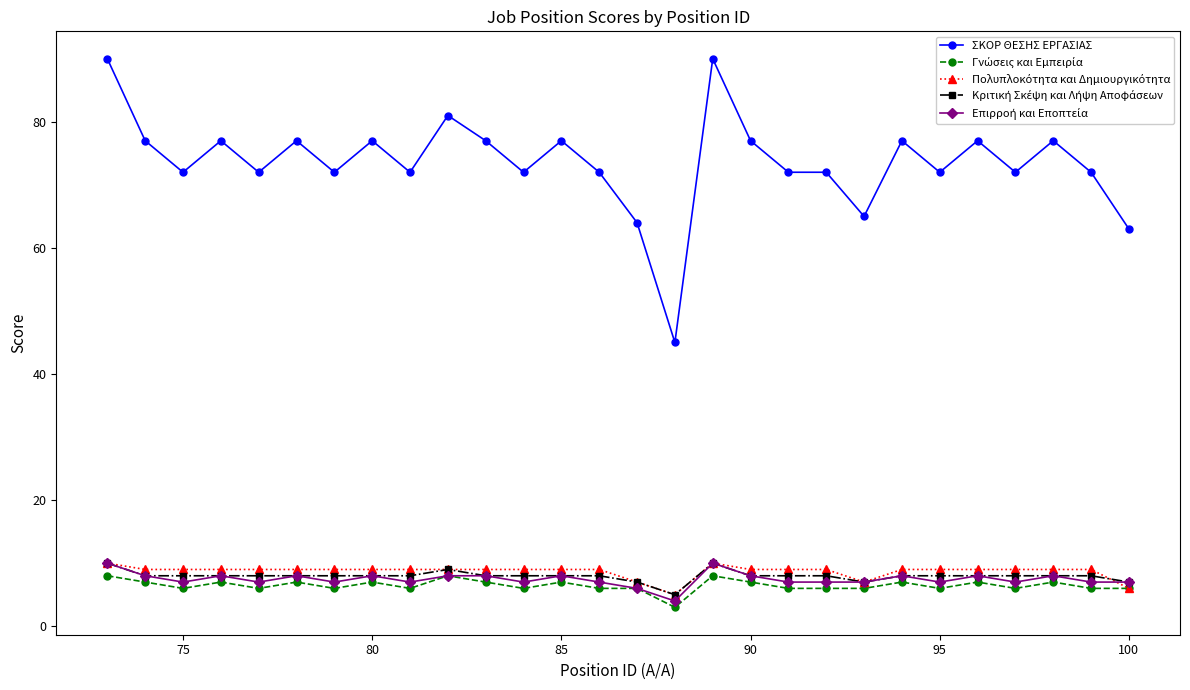

Which series has the largest total across all categories?

ΣΚΟΡ ΘΕΣΗΣ ΕΡΓΑΣΙΑΣ